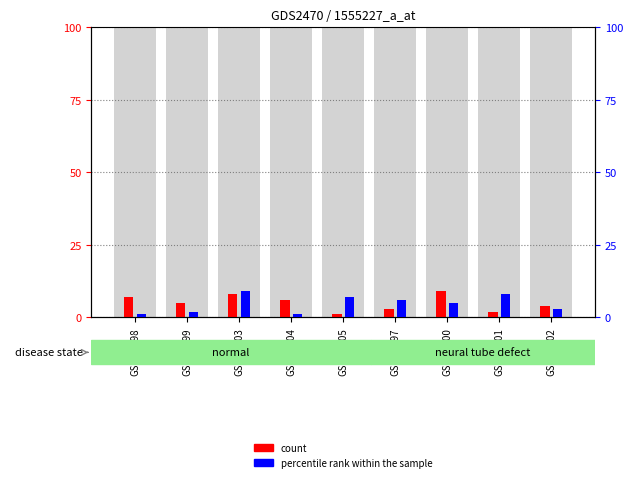

List the series in order of their overall mean, lowest first.

percentile rank within the sample, count